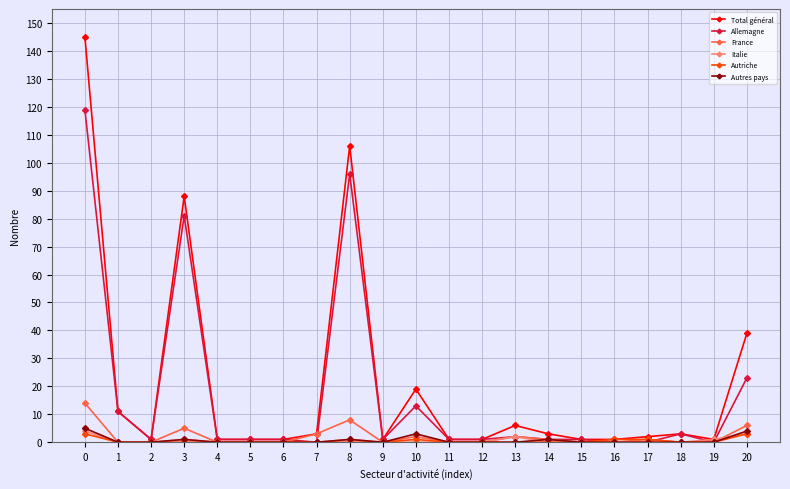

Between 0 and 8, which series saw the biggest shift?

Total général